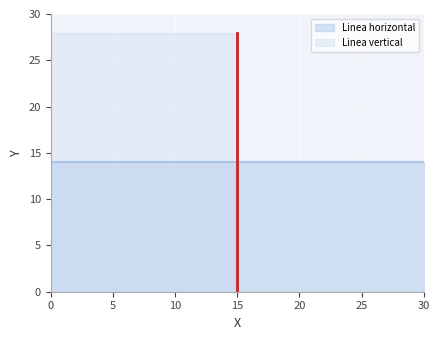

What is the spread (max minus min) of values at 0?

14